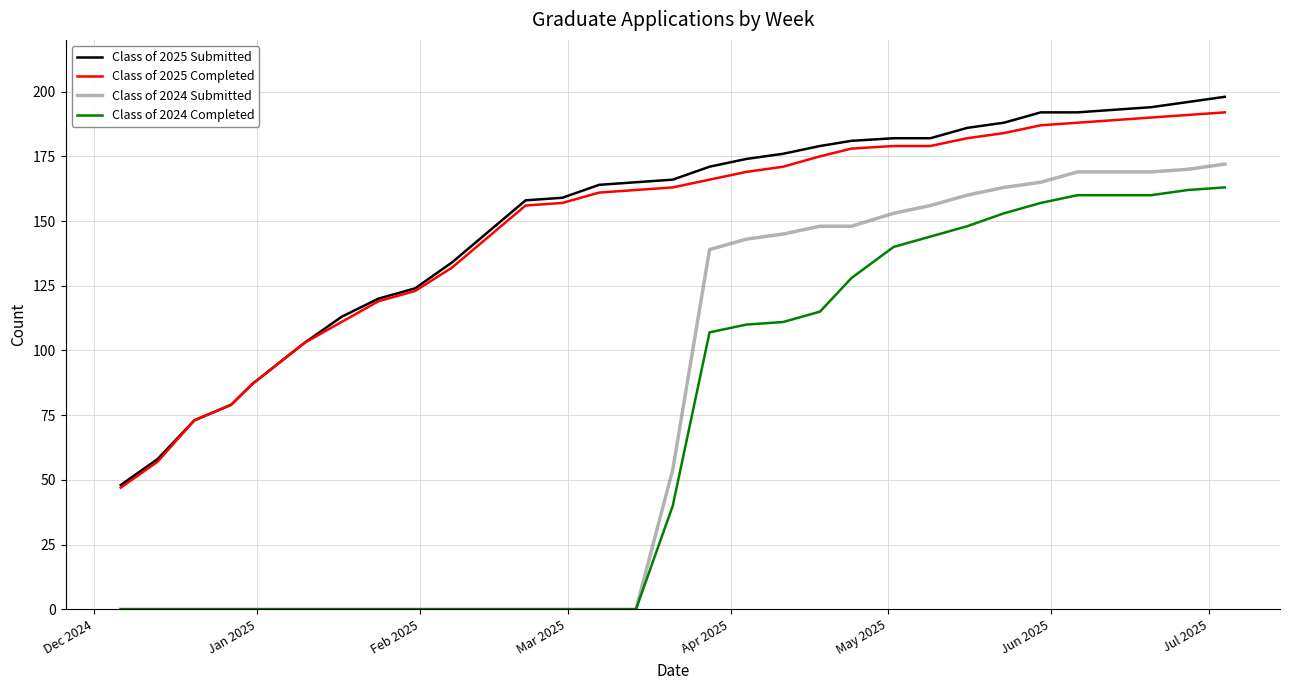

Which series has the widest spread of values?

Class of 2024 Submitted